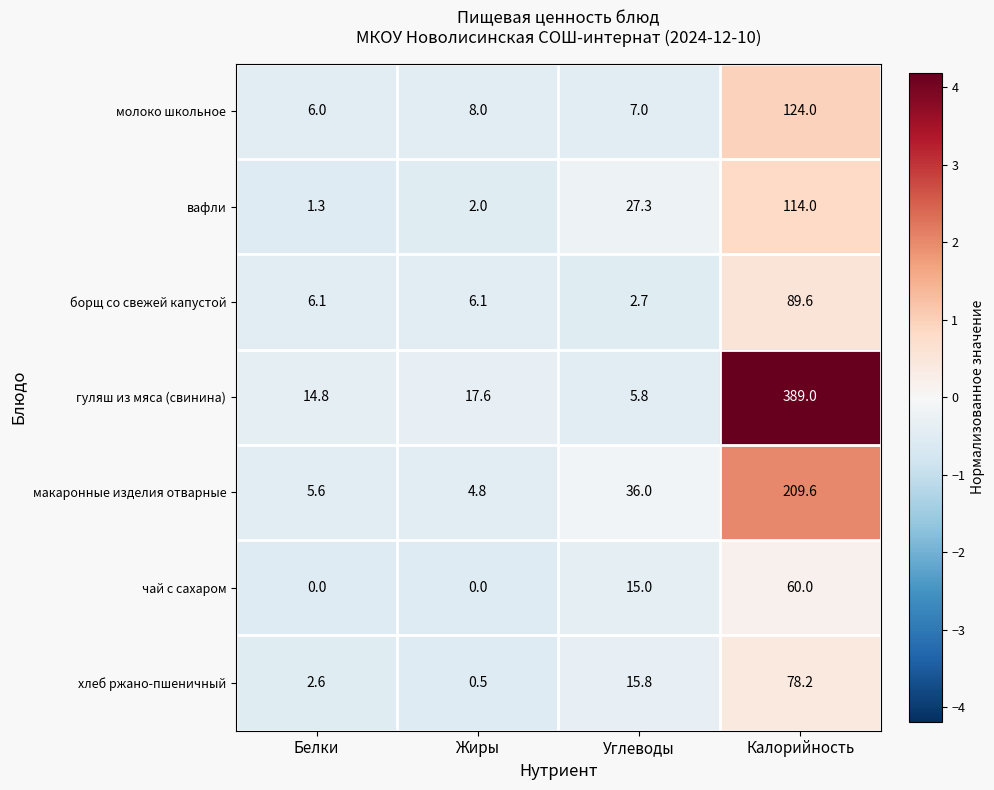

Which series has the widest spread of values?

гуляш из мяса (свинина)